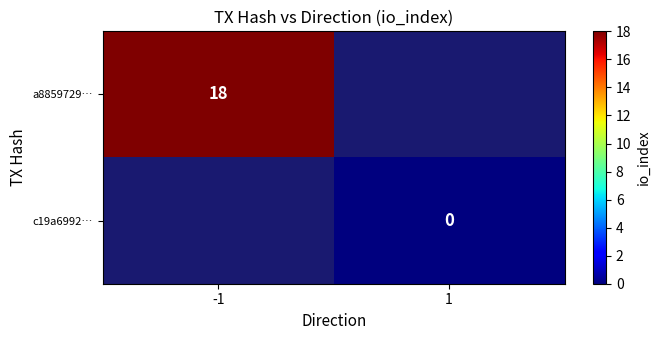

The value of a8859729… at -1 is 18. True or false?

True